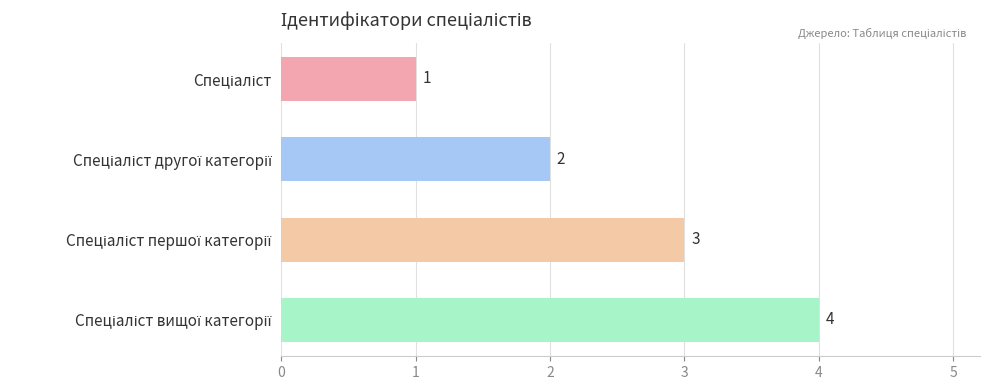

Are the bars horizontal?

Yes